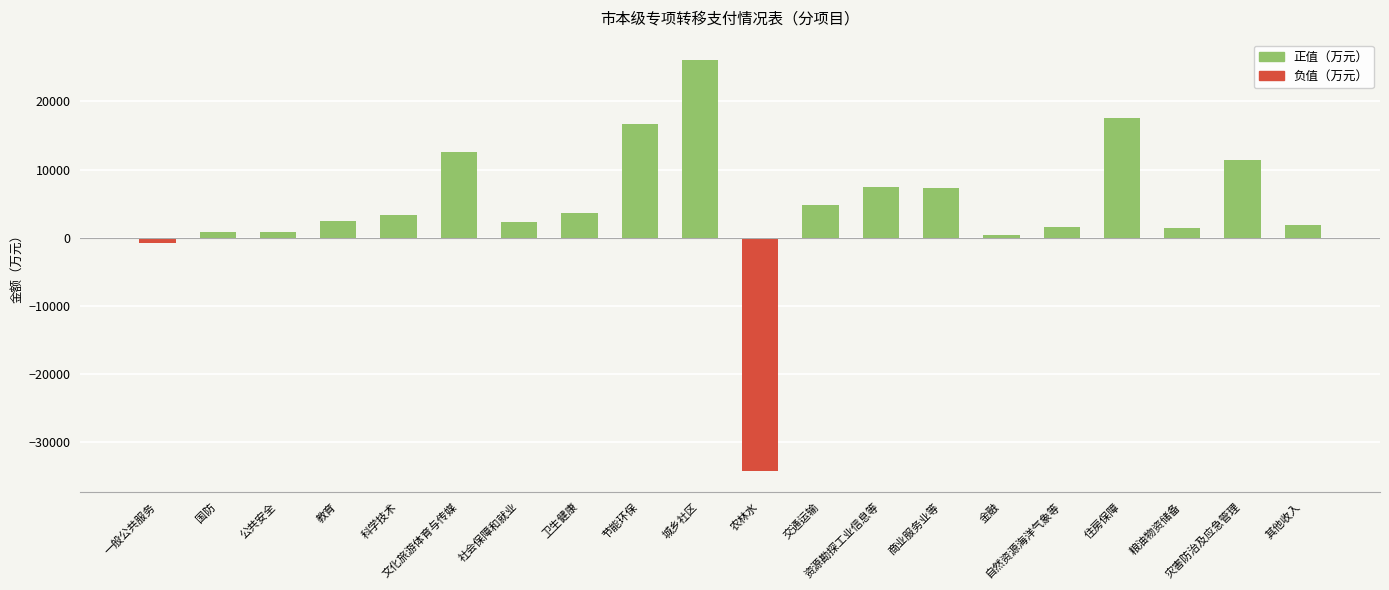

Which has a higher value, 卫生健康 or 金融?

卫生健康